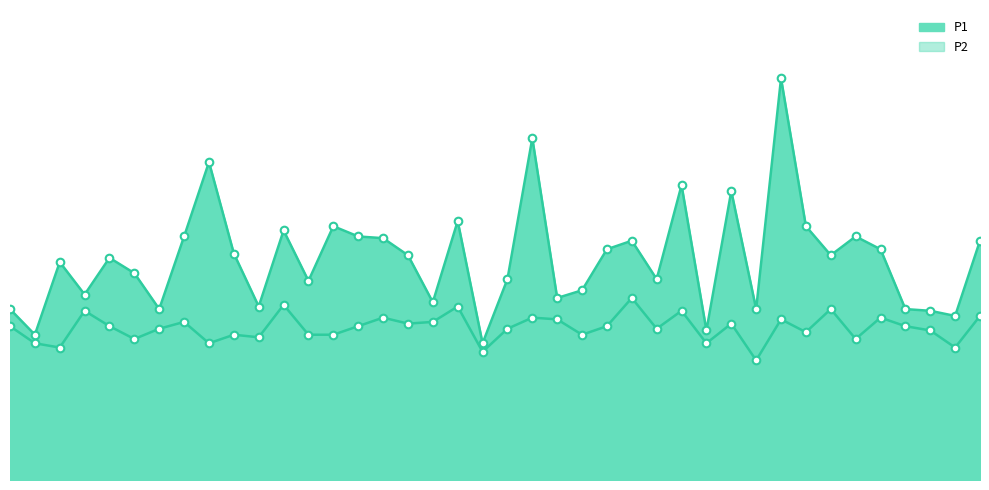

Which series has the largest total across all categories?

P1